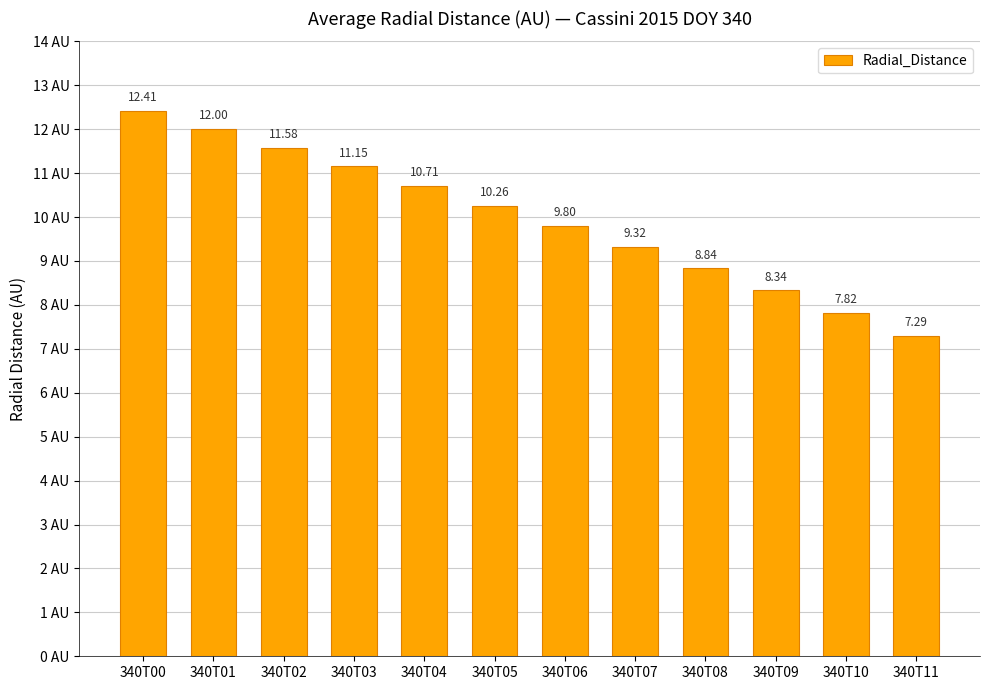

What is the difference between the values at 340T06 and 340T03?

1.4